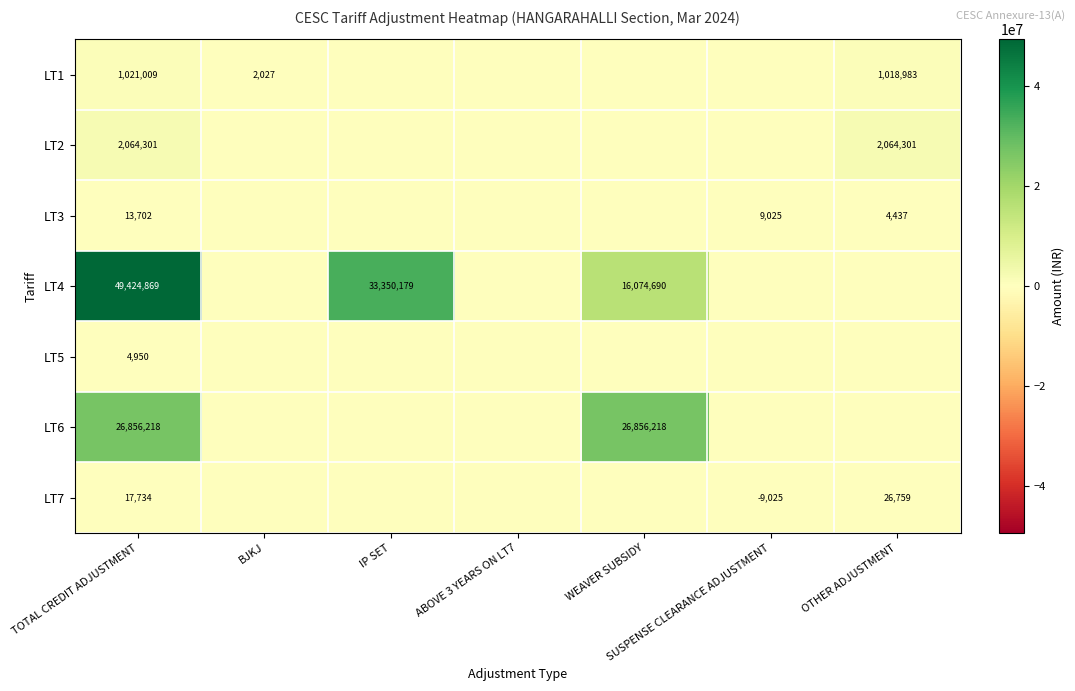

Is the value of LT3 at OTHER ADJUSTMENT greater than the value of LT4 at IP SET?

No